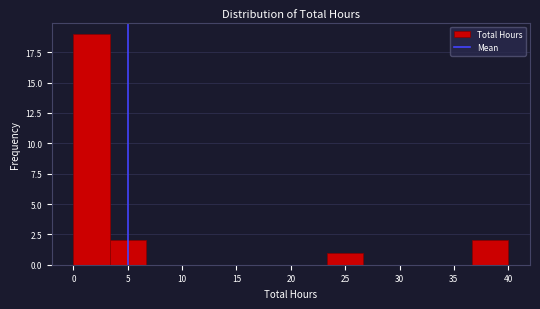

Reading left to right, transcribe this chart: for each bar, give the range it covers on the x-axis and its height. Neither the bar edges nor the heights are printed on the chart, so give them approximately, as read against the axes.

0.0 to 3.5: 19
3.5 to 6.5: 2
6.5 to 10.0: 0
10.0 to 13.5: 0
13.5 to 16.5: 0
16.5 to 20.0: 0
20.0 to 23.5: 0
23.5 to 26.5: 1
26.5 to 30.0: 0
30.0 to 33.5: 0
33.5 to 36.5: 0
36.5 to 40.0: 2